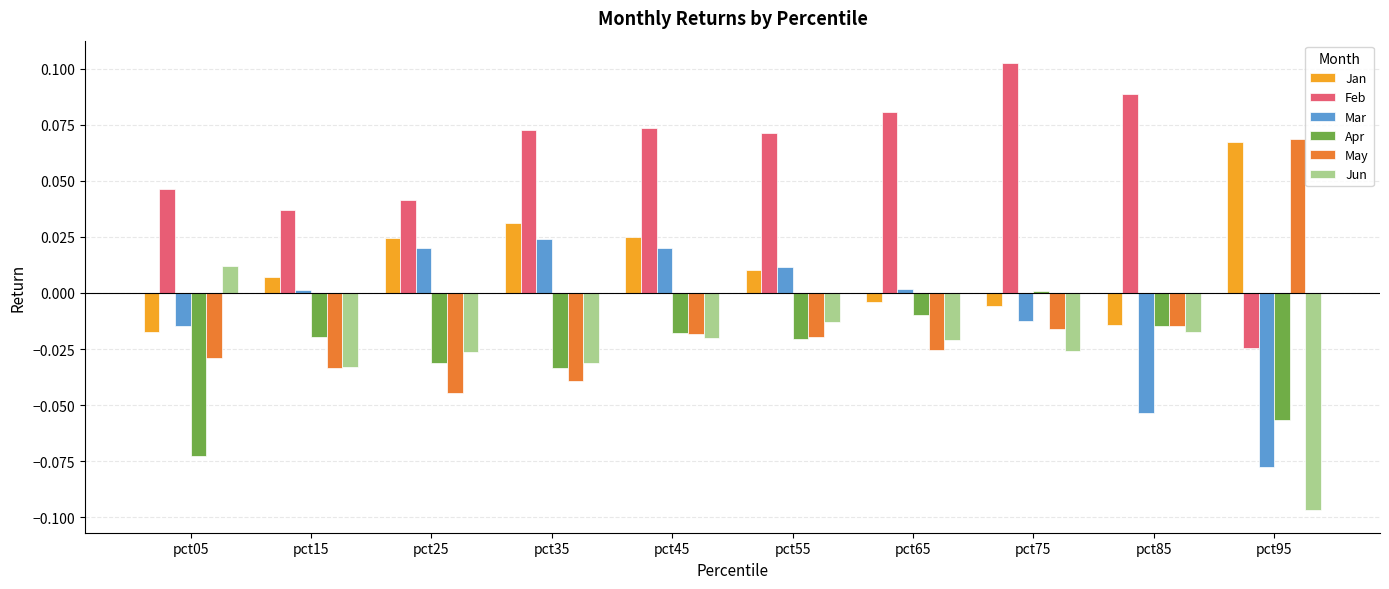

The value of Jun at pct65 is -0.0. True or false?

True